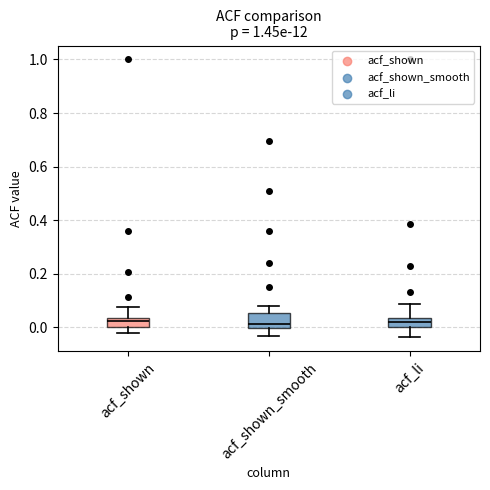

Where does the lower whisker of the box for acf_li end on the y-axis? The values are not printed on the chart, so give them approximately, as read against the axis.

-0.04